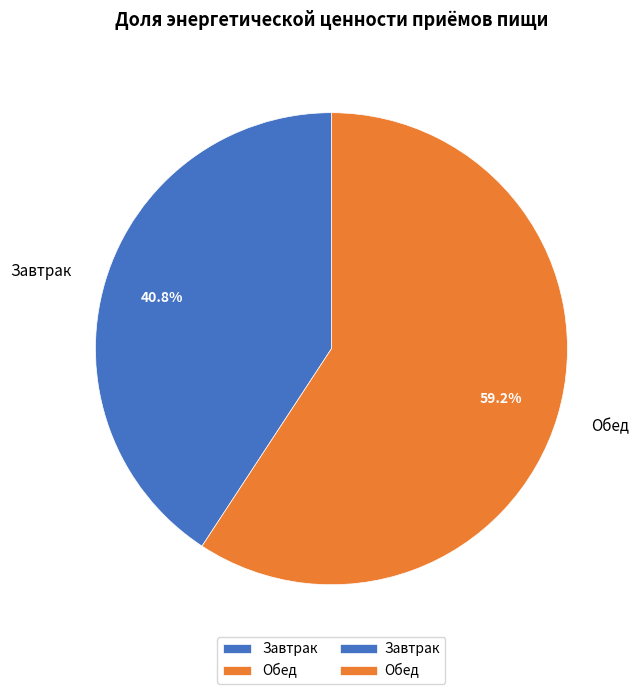

How many segments does this pie chart have?

2